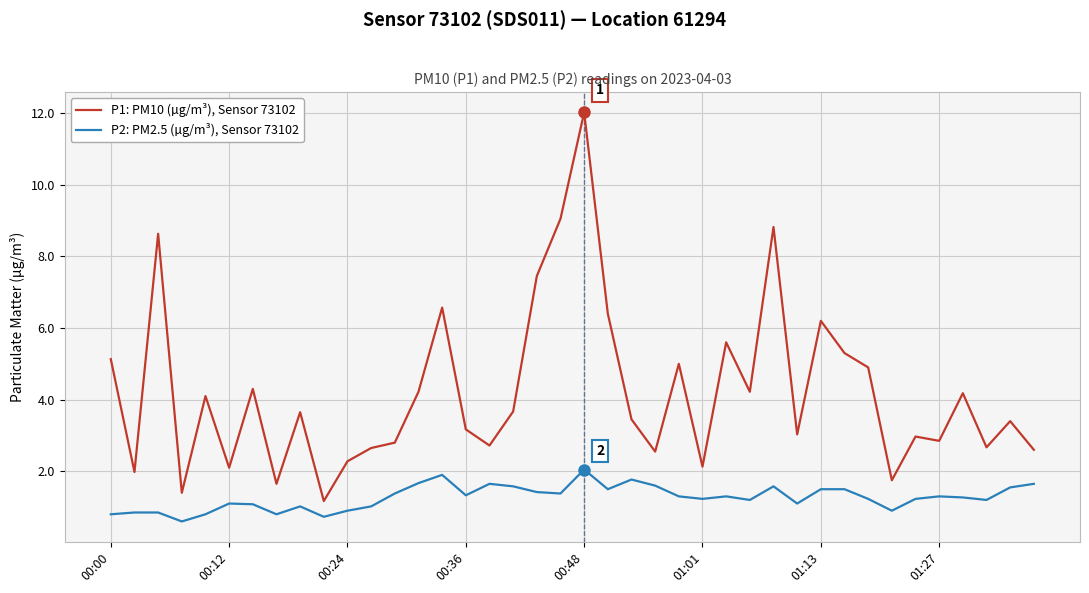

What is the maximum value shown in the chart?

12.0